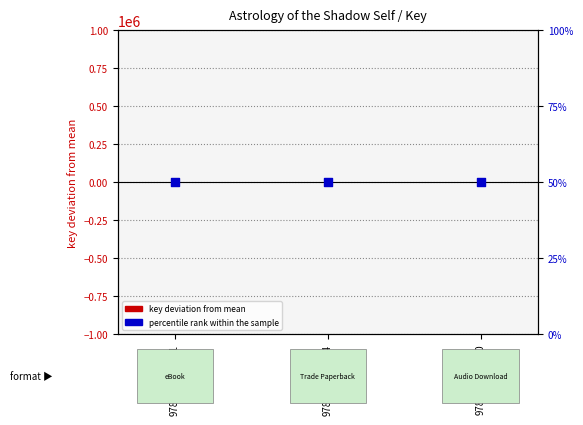

At which category is the sum across all series the highest?

9781644119181